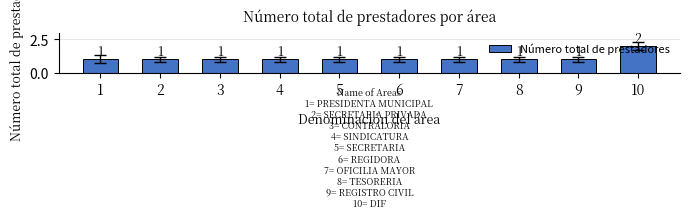

What is the average value?

1